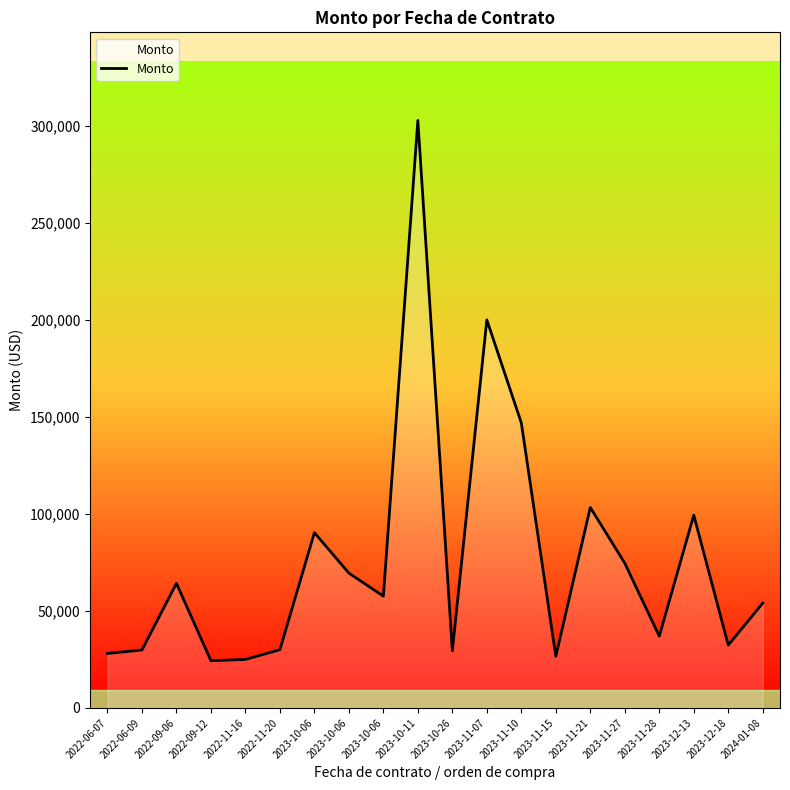

What is the greatest value displayed?

302783.5